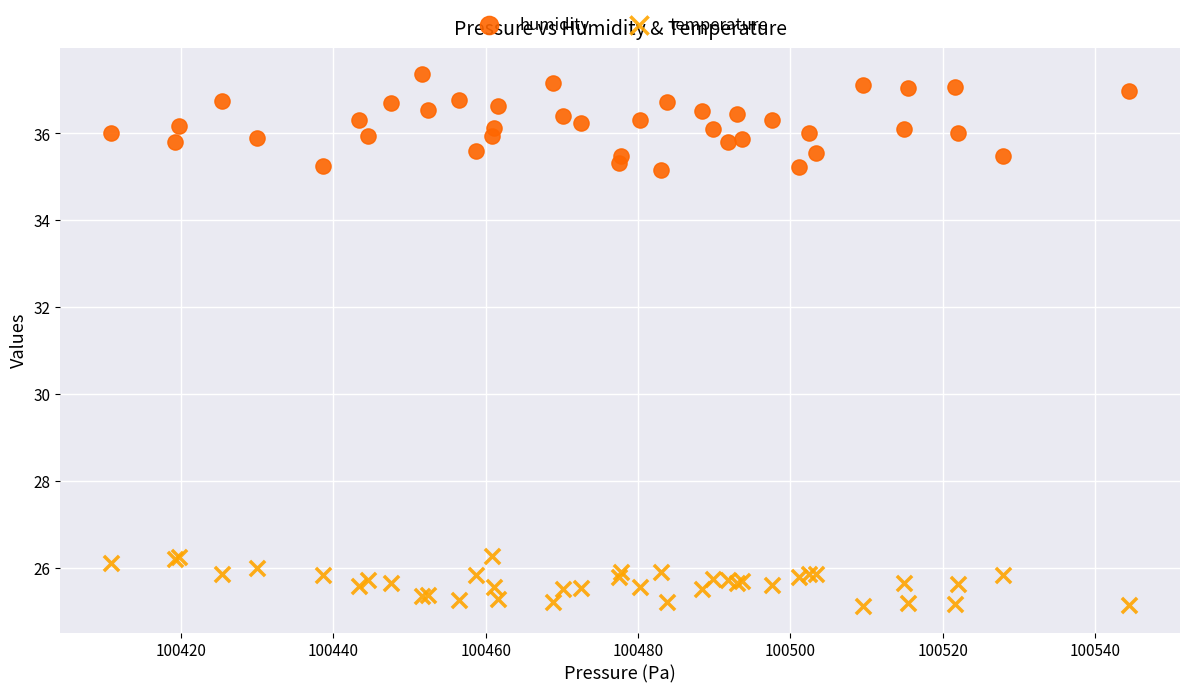

Which series contains the lowest Y value?

temperature